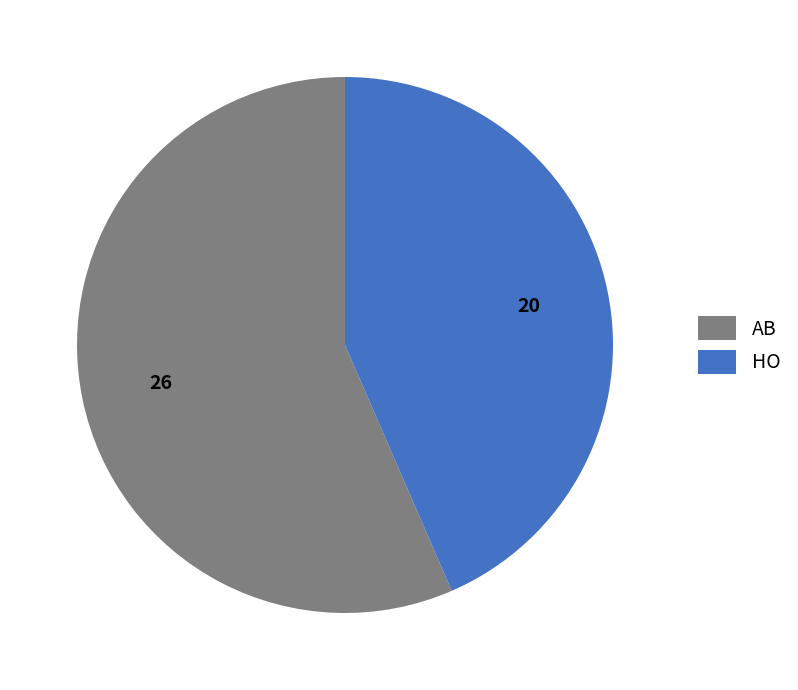

Rank the categories by value from lowest to highest.

HO, AB